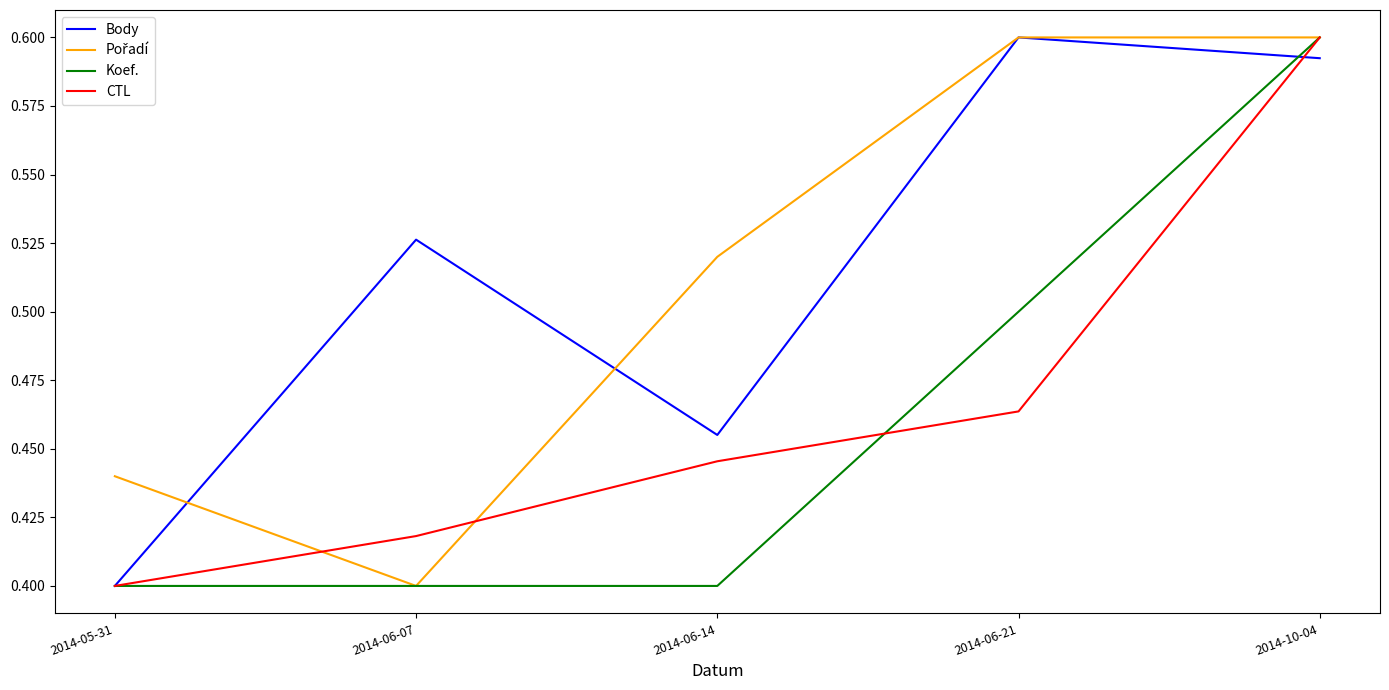

The CTL series shows 0.7 at 2014-06-21. True or false?

False